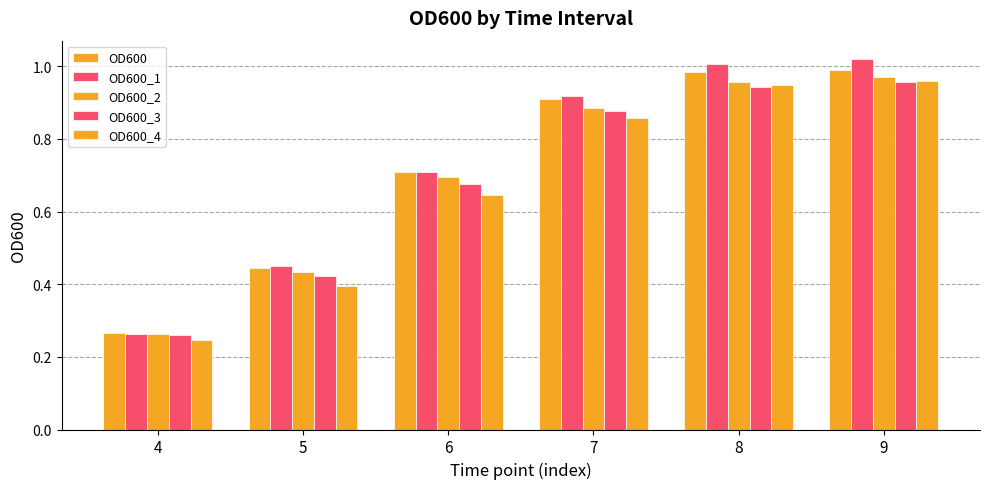

At which category is the sum across all series the highest?

9